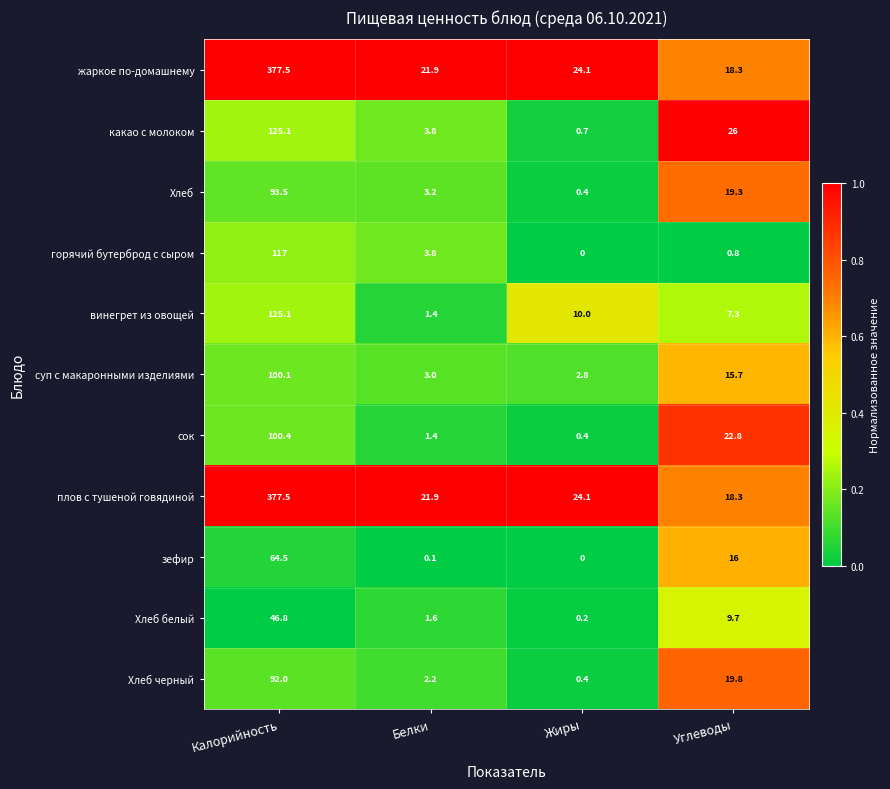

The value of какао с молоком at Углеводы is 26.0. True or false?

True